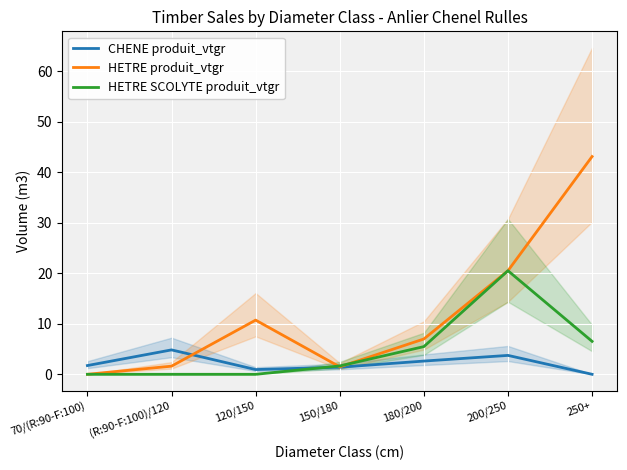

Between 250+ and 180/200, which is larger?

180/200